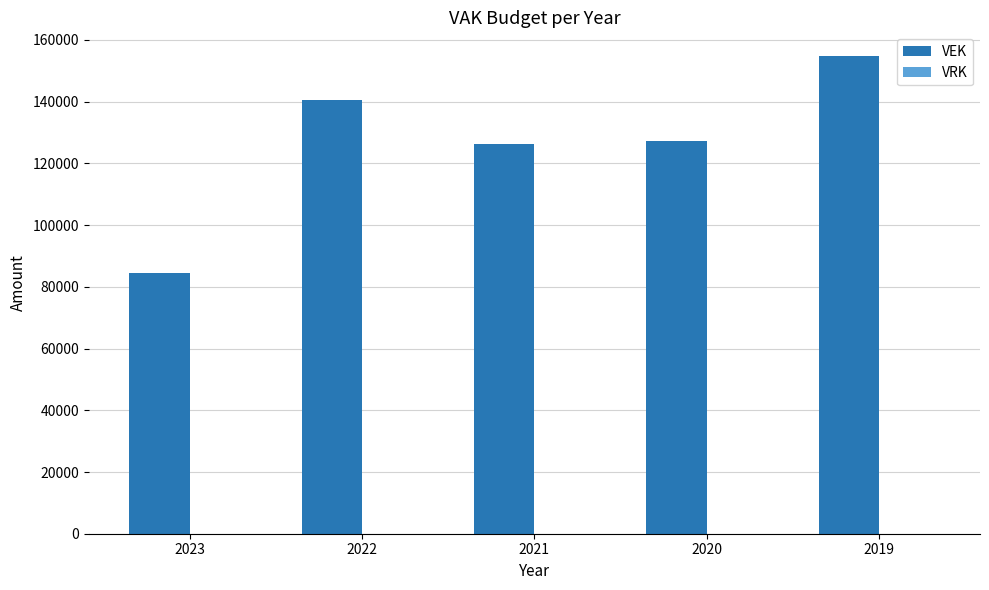

What is the difference between the values at 2022 and 2019?

14295